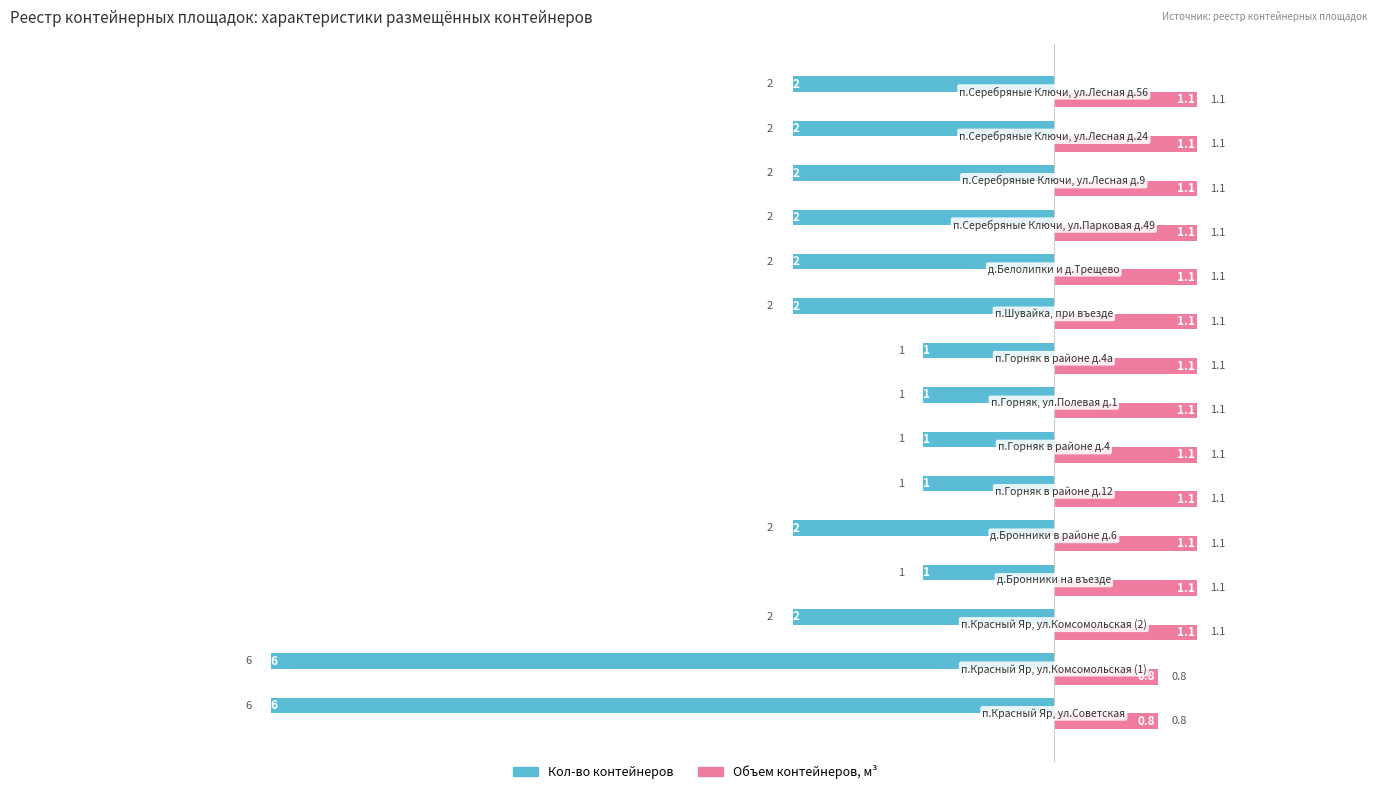

How many values in the Кол-во контейнеров series are below -2?

2